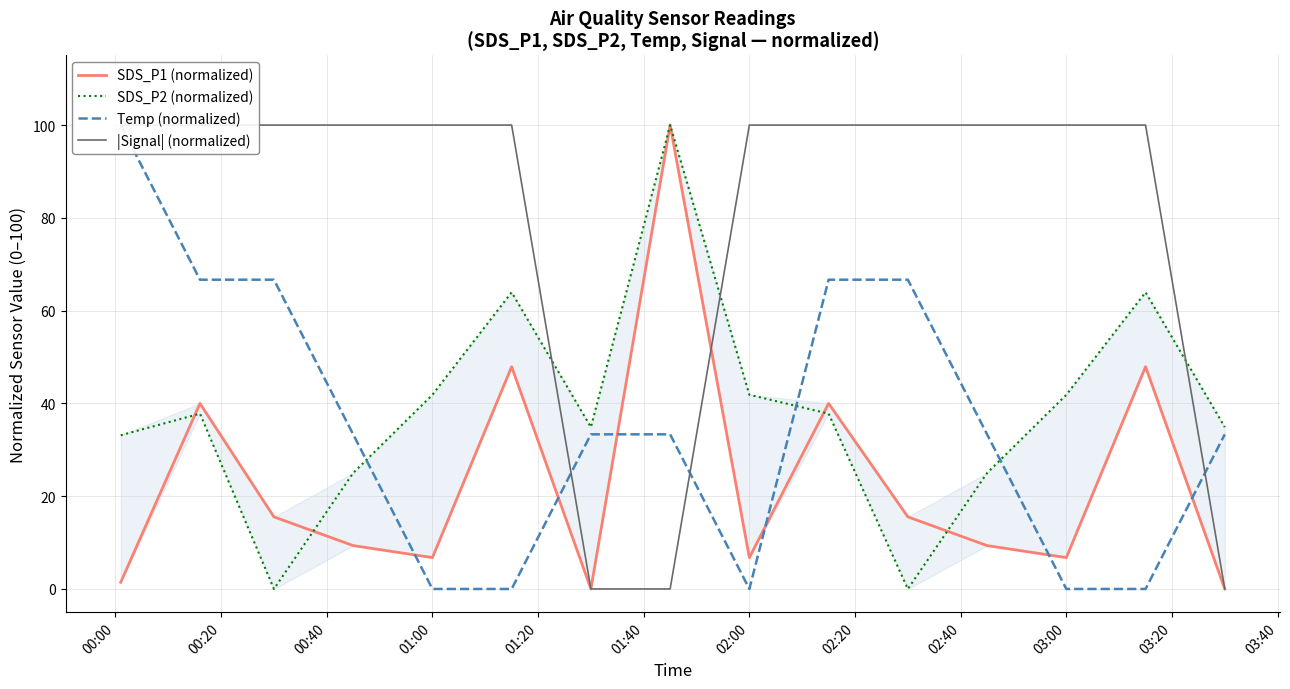

How many lines are shown in the chart?

4